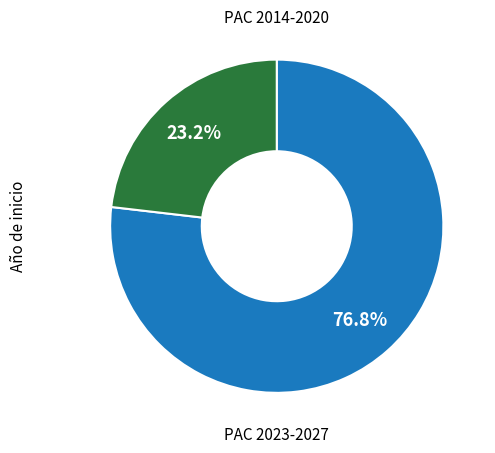

Is there a majority slice in this chart?

Yes